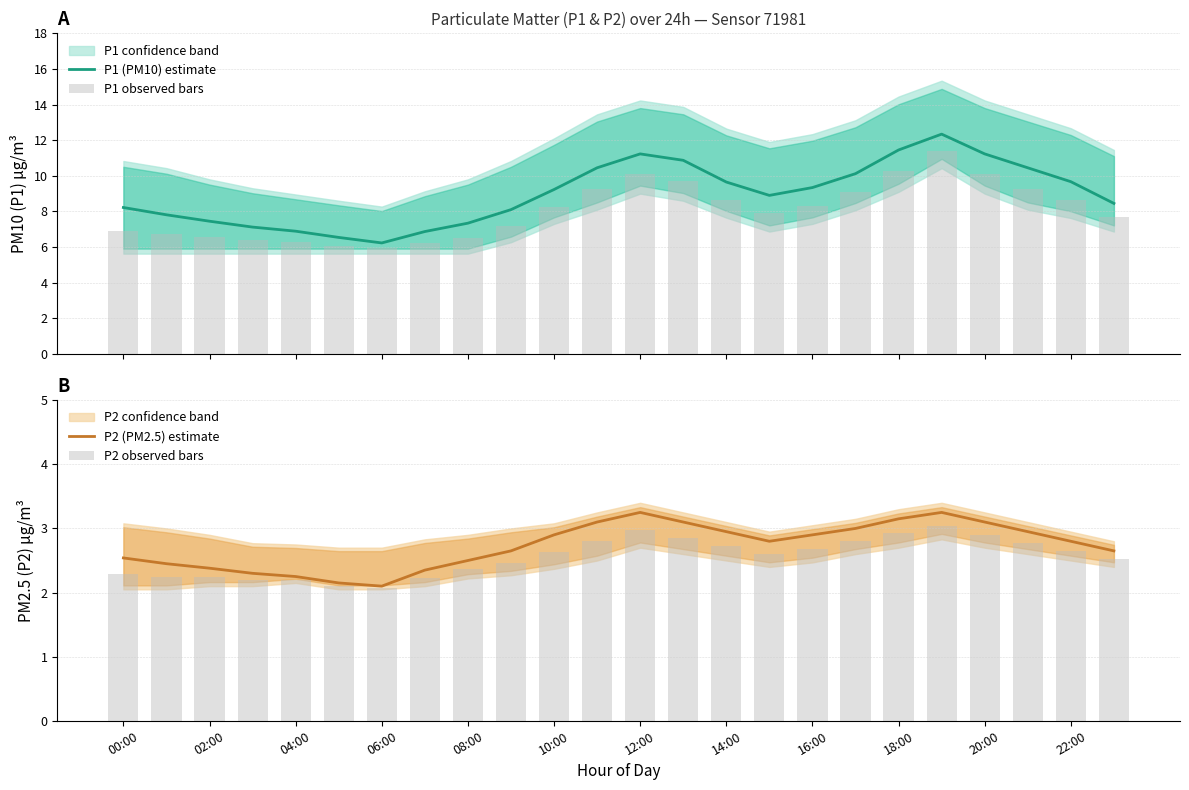

At which category is the sum across all series the highest?

19